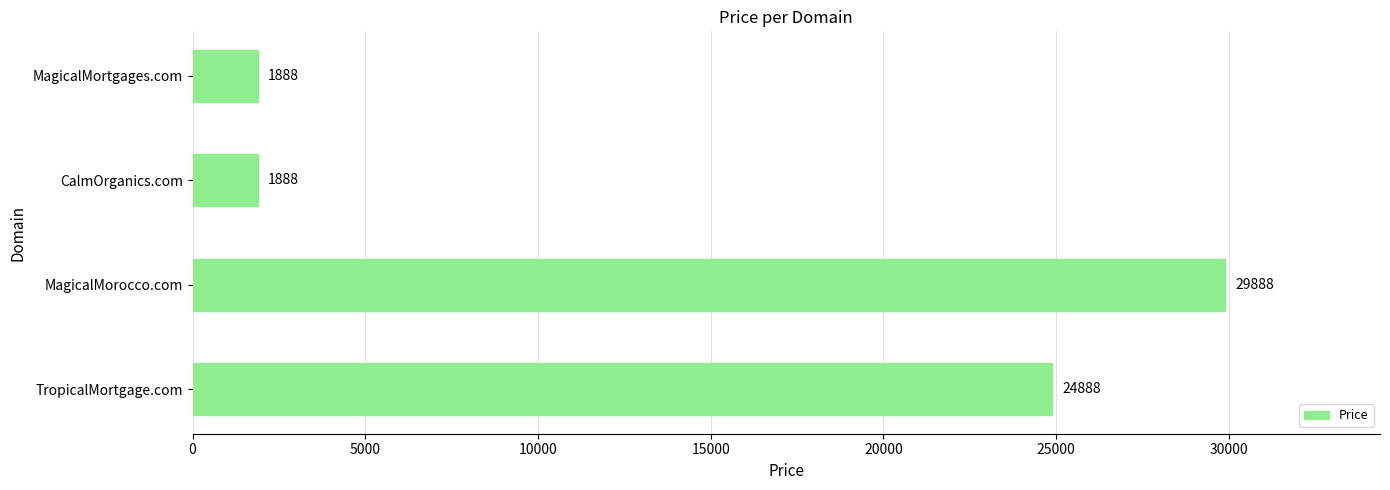

How many distinct data groups are displayed?

1